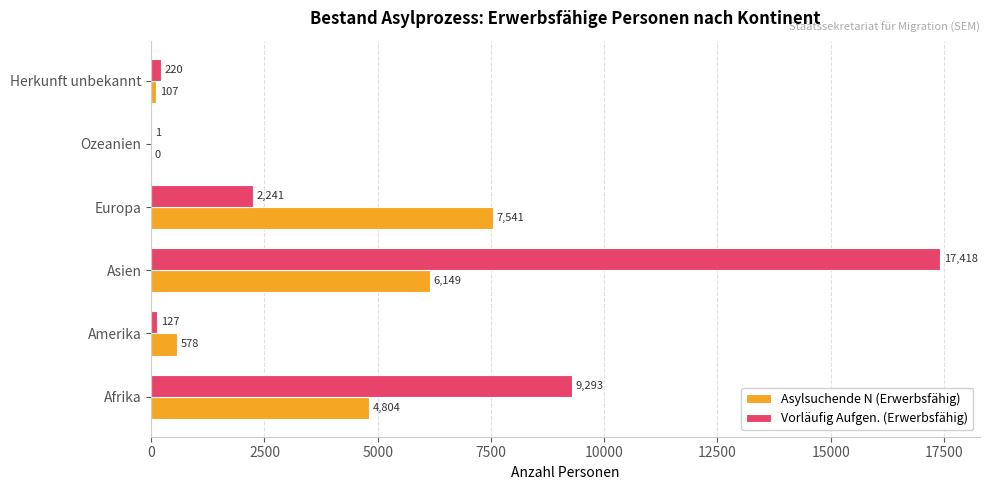

At which category is the sum across all series the highest?

Asien